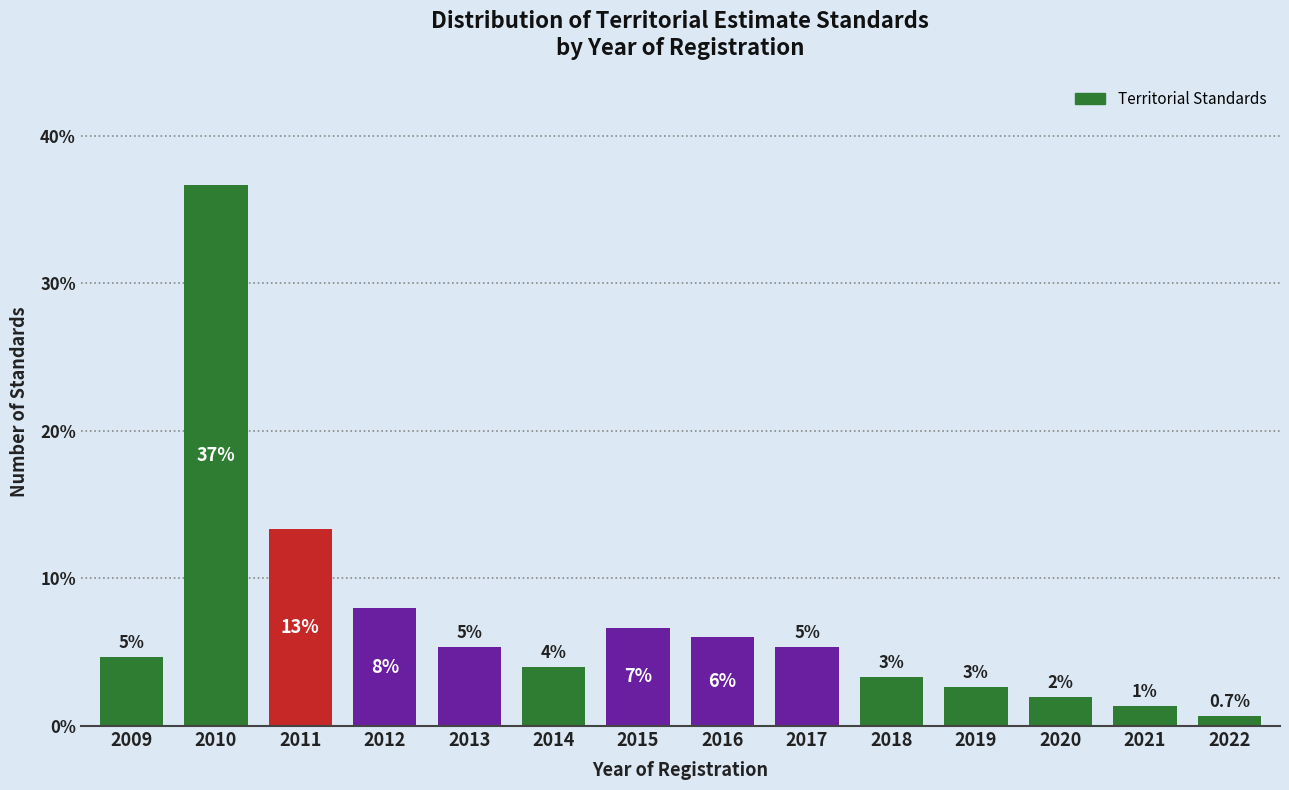

Are the bars horizontal?

No